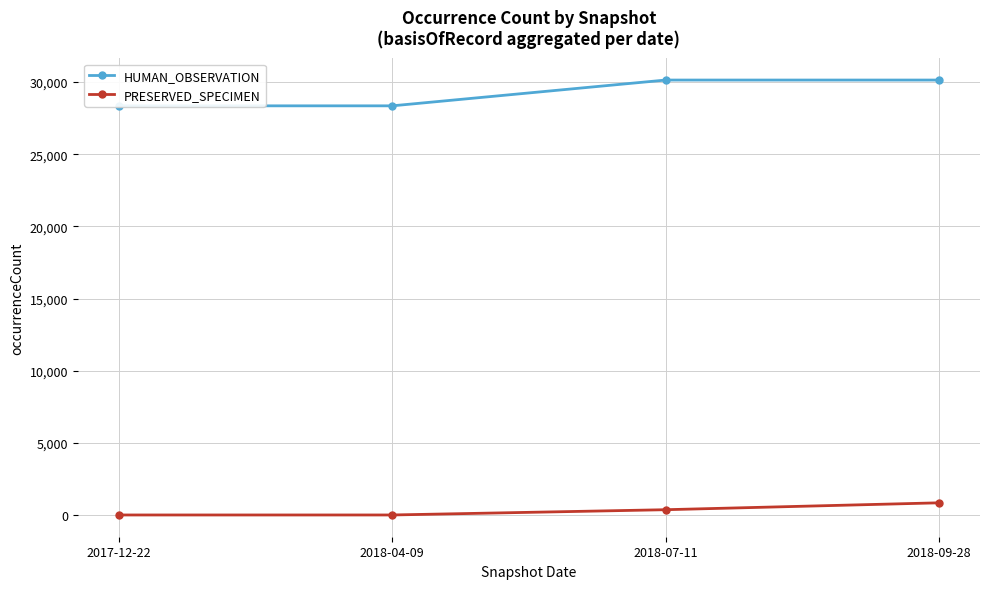

What are all the series names shown in the legend?

HUMAN_OBSERVATION, PRESERVED_SPECIMEN